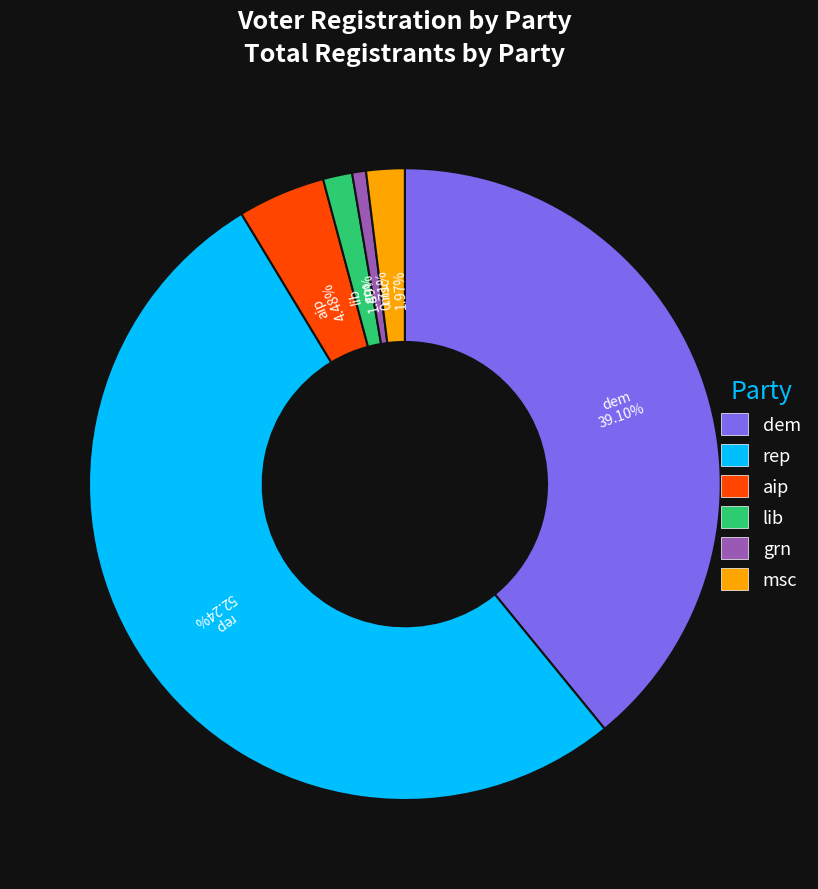

What is the largest slice in the pie chart?

rep